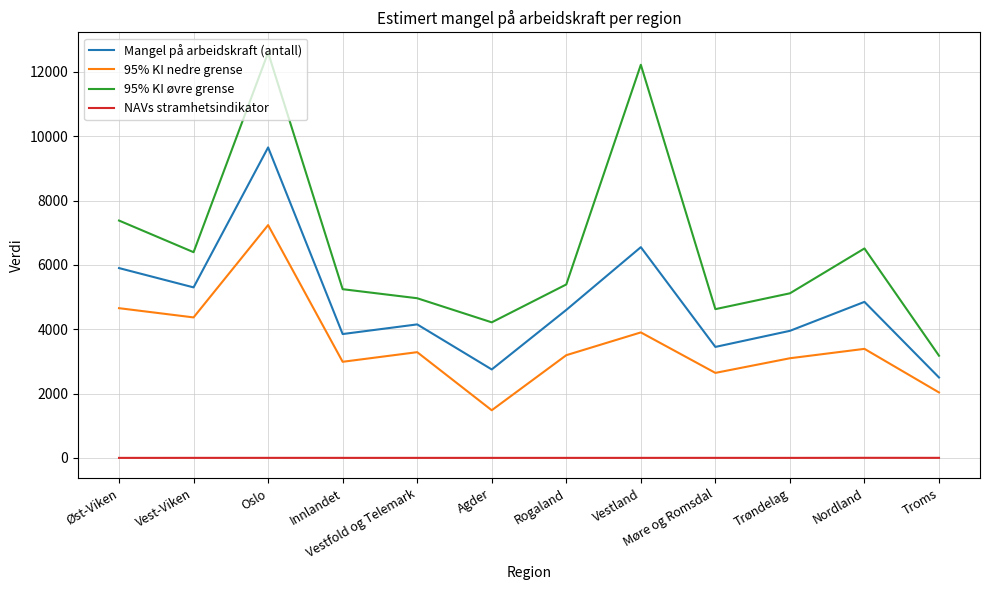

True or false: 95% KI øvre grense and NAVs stramhetsindikator cross at least once.

False